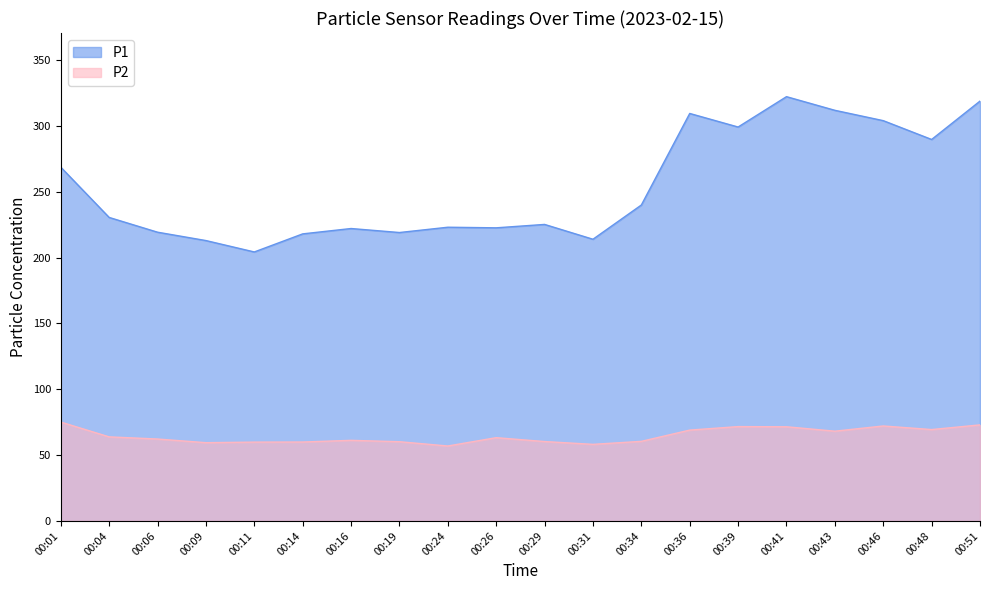

What is the sum of the P2 values at 00:48 and 00:14?

129.3